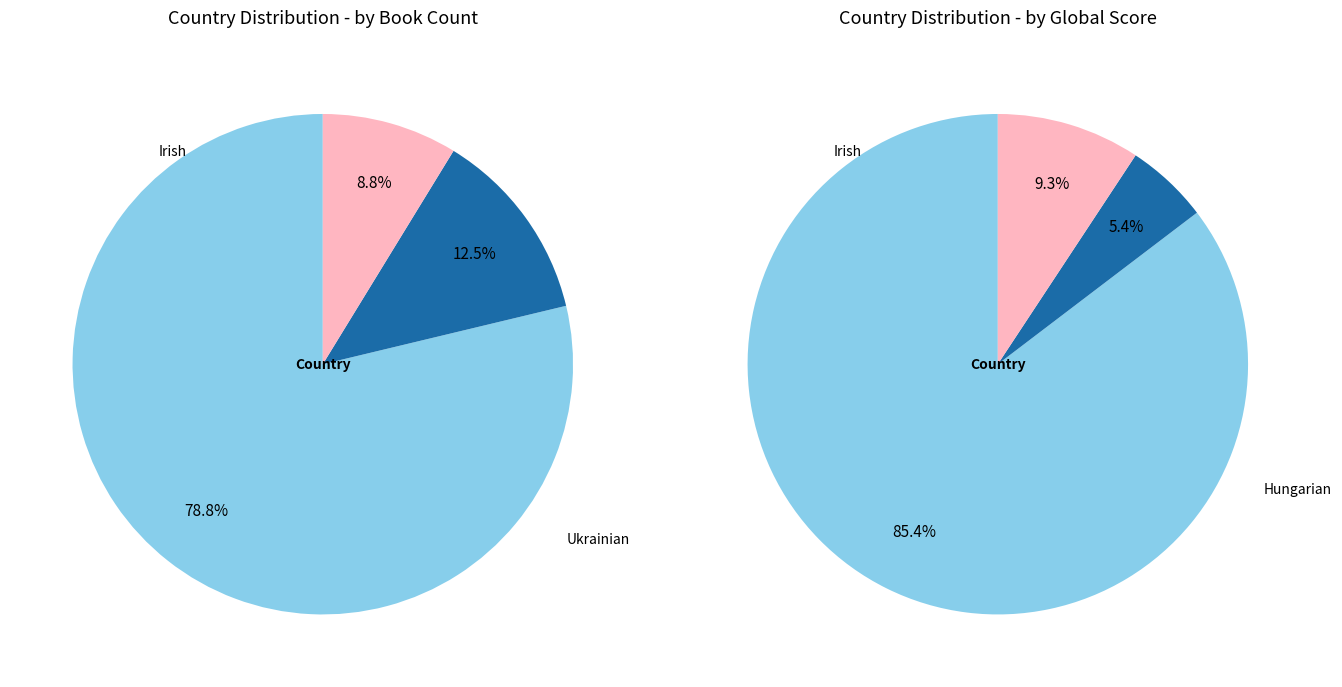

Which slice represents more than half of the pie?

Irish